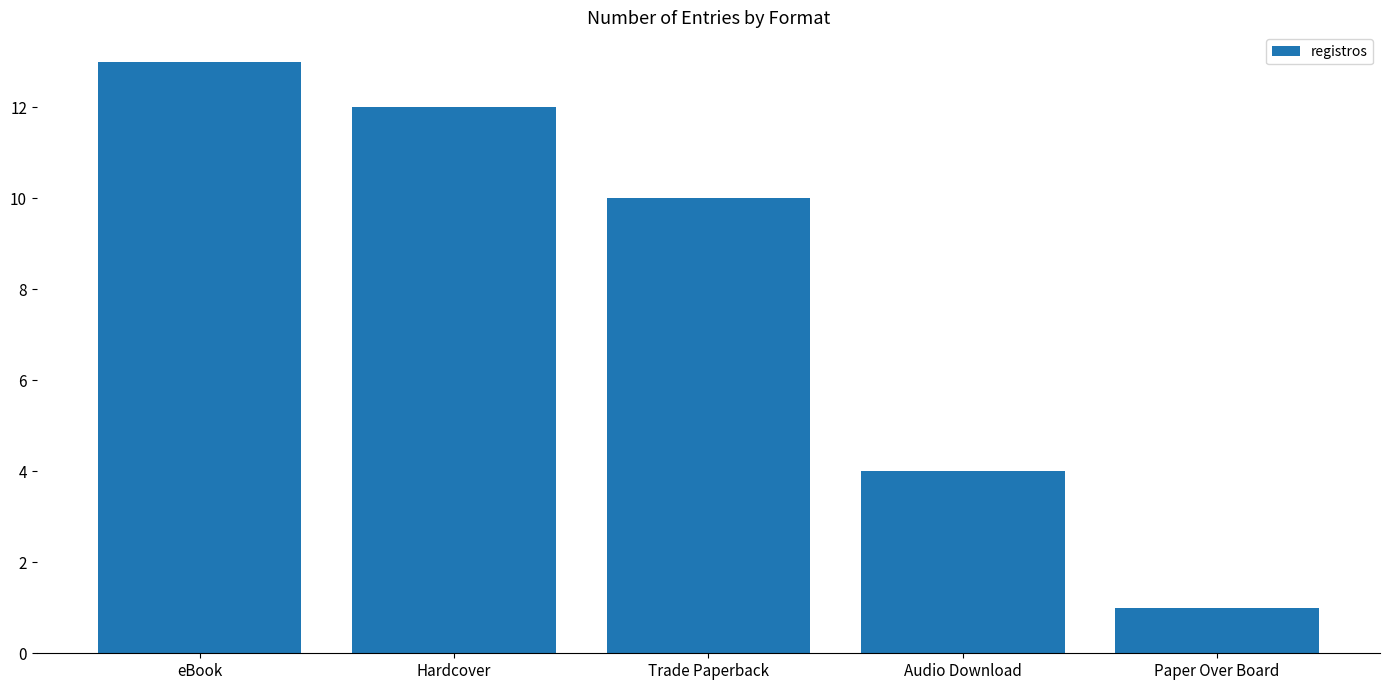

Rank the categories by value from lowest to highest.

Paper Over Board, Audio Download, Trade Paperback, Hardcover, eBook